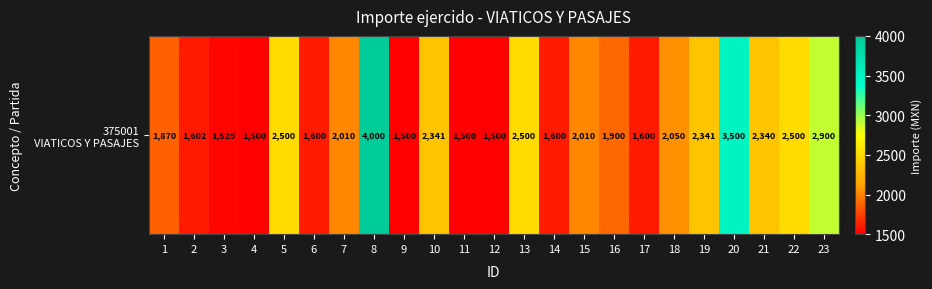

Reading left to right, what are all the values shown in this chart?

1=1870.0	2=1602.0	3=1528.8	4=1500.0	5=2500.0	6=1600.0	7=2010.0	8=4000.0	9=1500.0	10=2340.6	11=1500.0	12=1500.0	13=2500.0	14=1600.0	15=2010.0	16=1900.0	17=1600.0	18=2050.0	19=2340.6	20=3500.0	21=2340.0	22=2500.0	23=2900.0